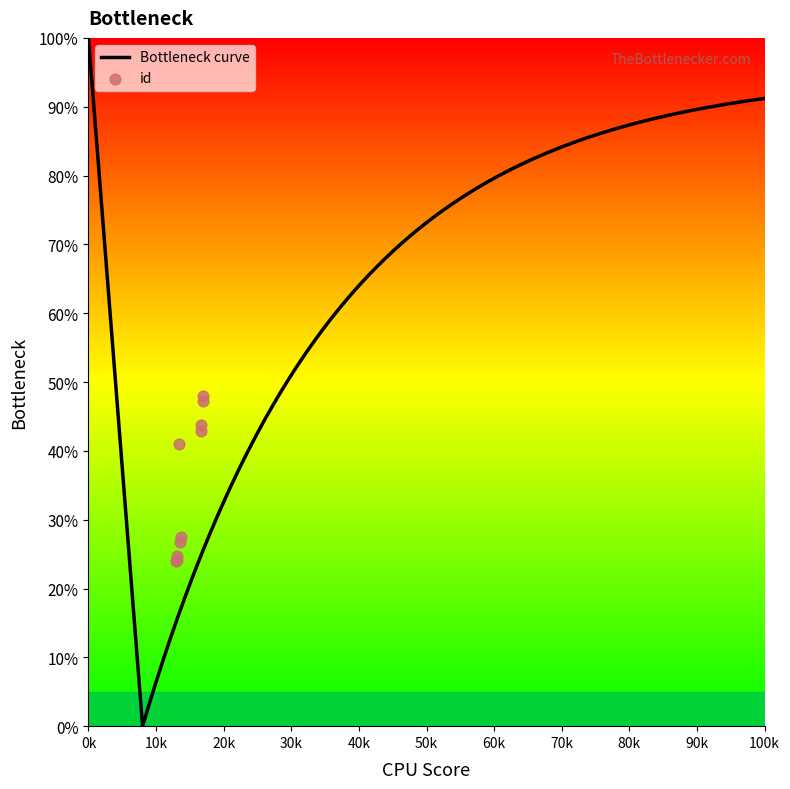

What is the highest value of the Bottleneck curve series?

100.0